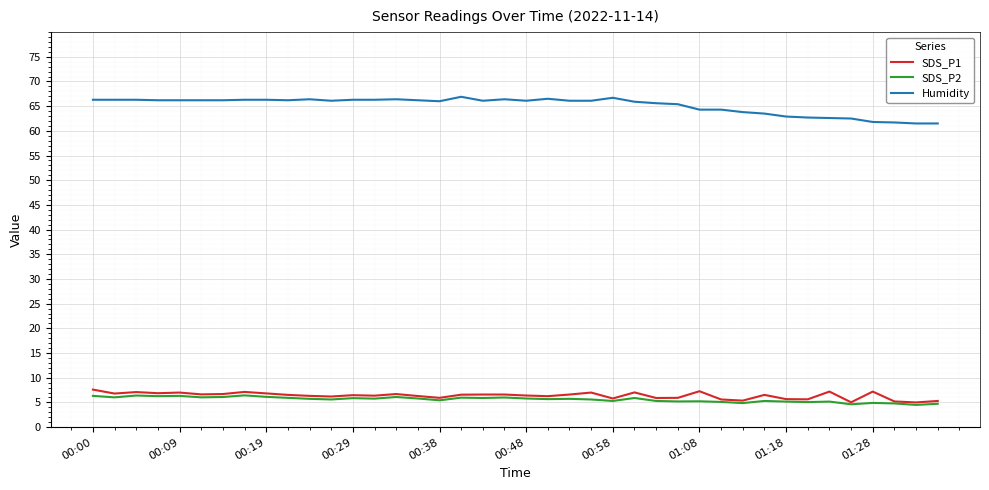

True or false: SDS_P1 and Humidity intersect in this chart.

False